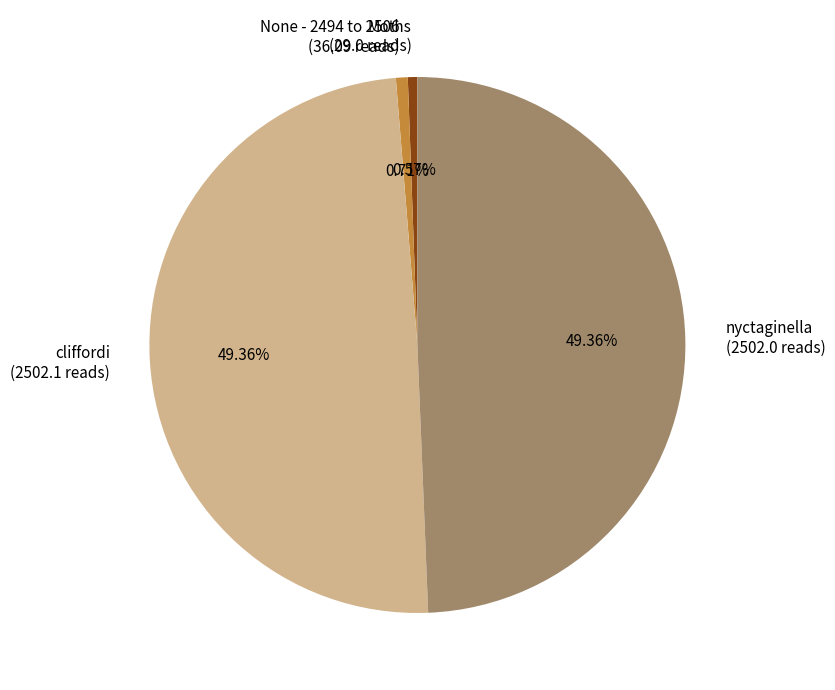

To the nearest percent, what percentage of the pie is None - 2494 to 2506?

1%